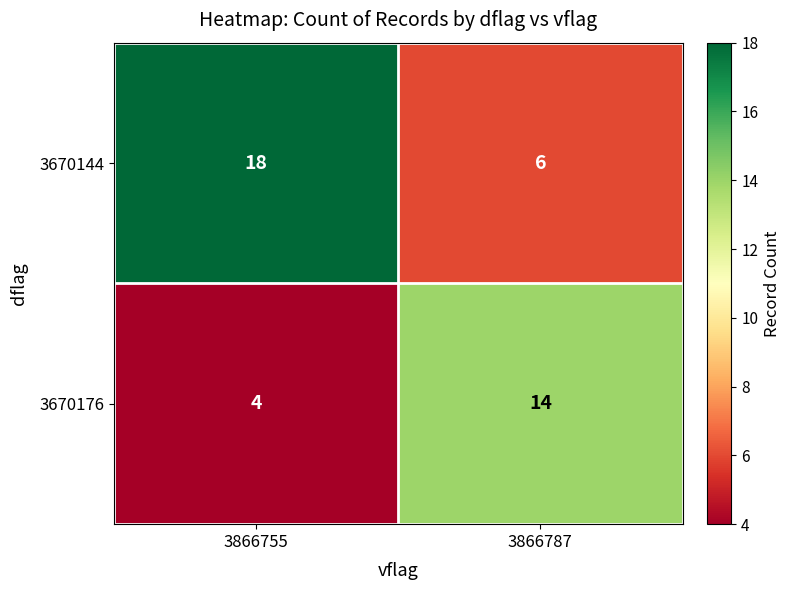

Which category has the highest value across all series?

3866755